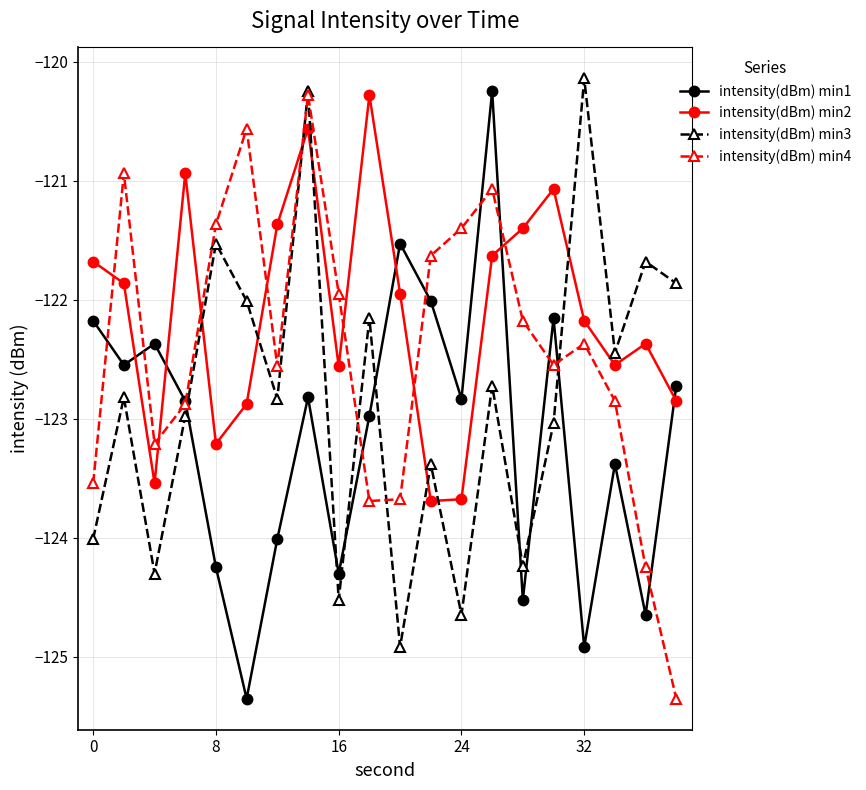

At how many categories does at least one series exceed -122?

18